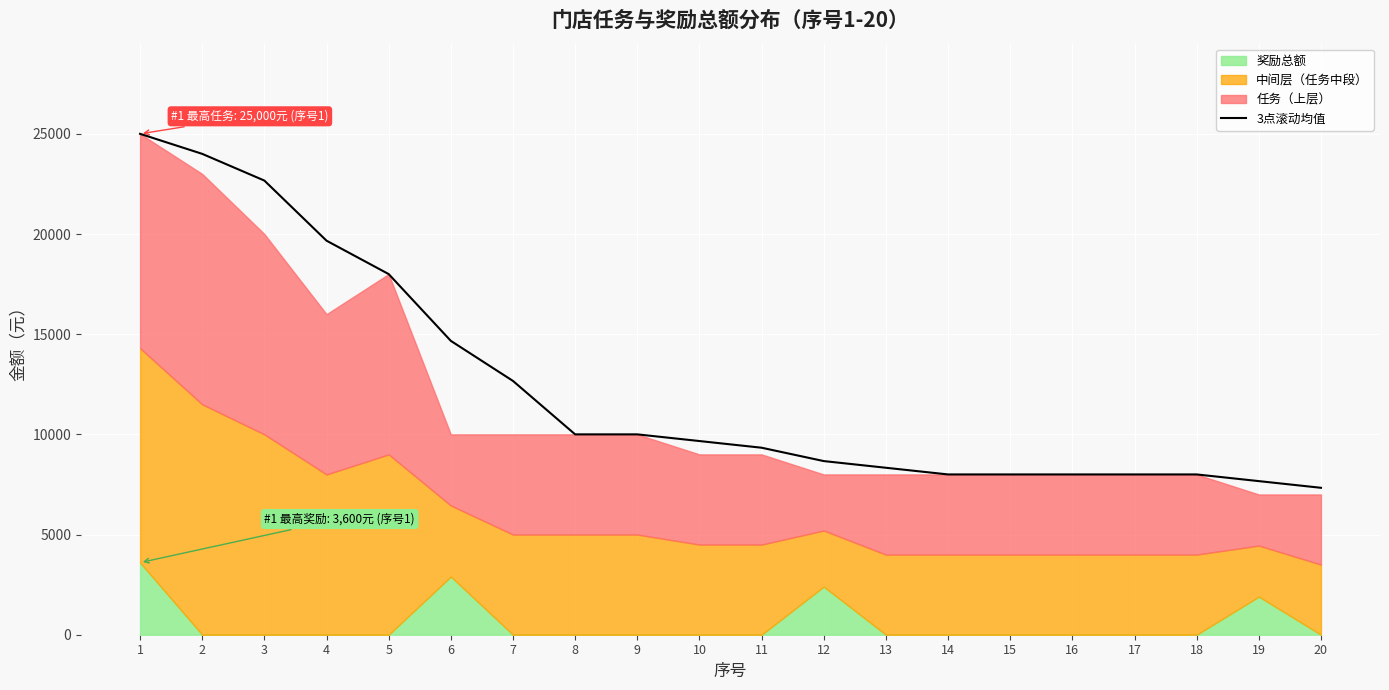

List the labels in order of value, smallest first.

20, 19, 14, 15, 16, 17, 18, 13, 12, 11, 10, 8, 9, 7, 6, 5, 4, 3, 2, 1